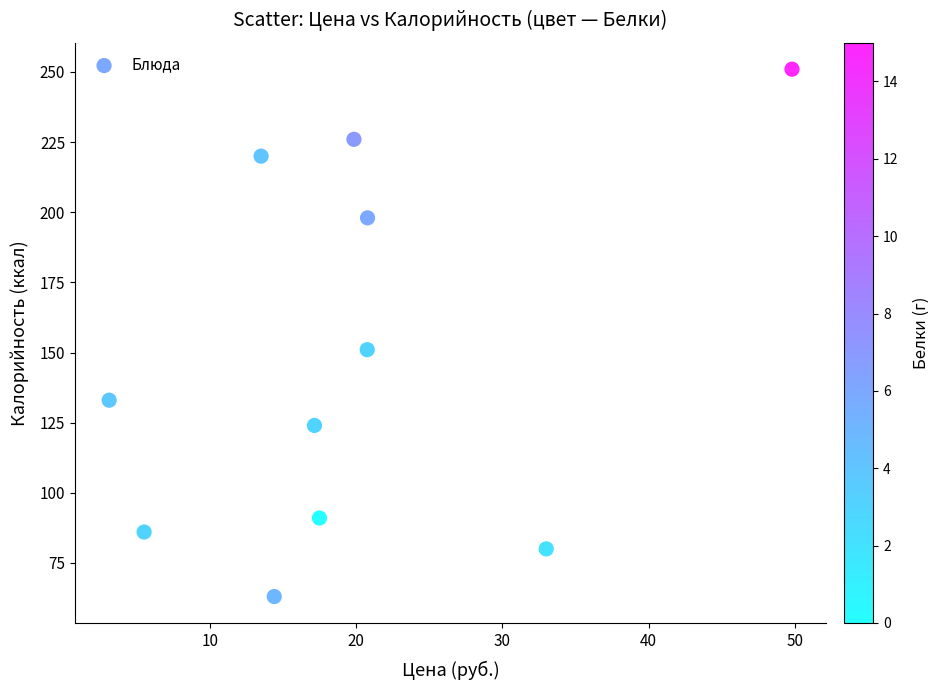

What Y value in the scatter plot is closest to 157?

151